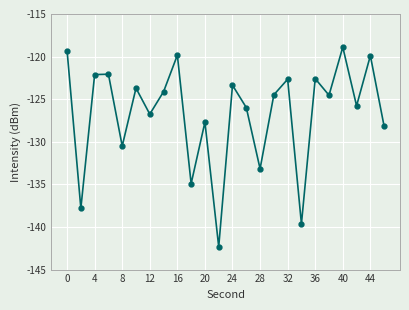

True or false: the data has more than 2 interior local peaks.

True